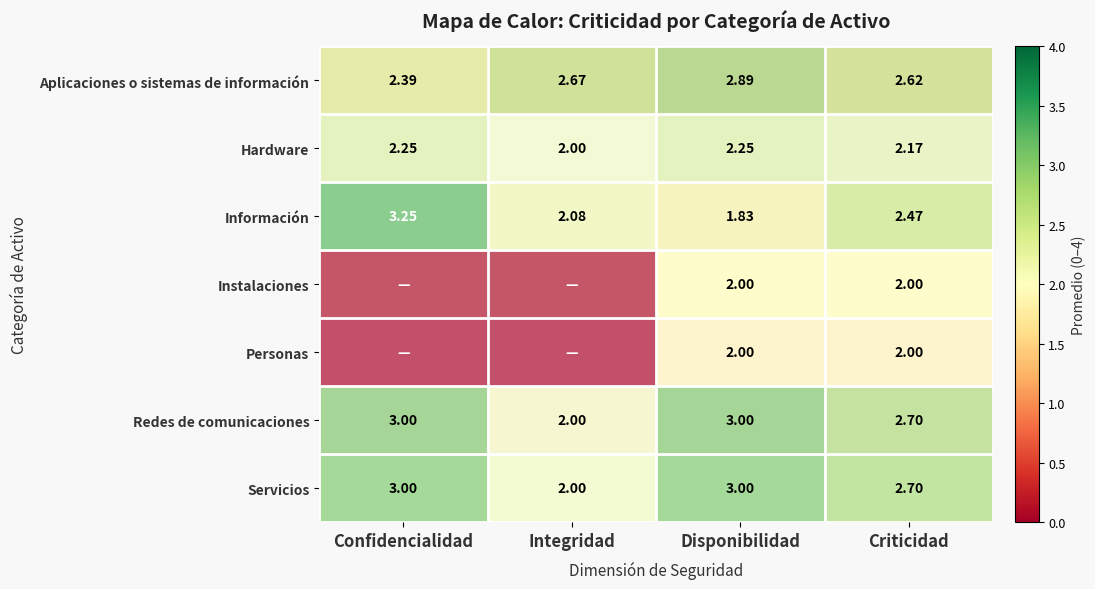

At which label does Aplicaciones o sistemas de información reach its peak?

Disponibilidad